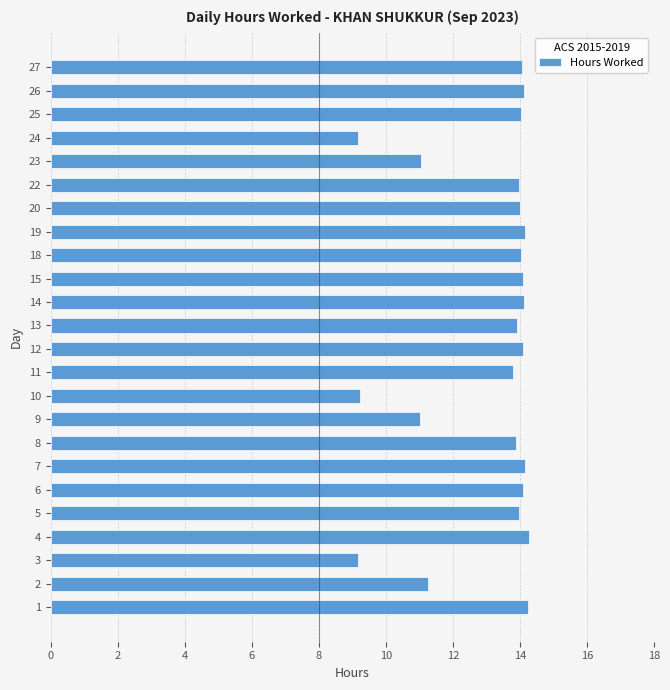

What is the ratio of the value at 8 to the value at 11?

1.0